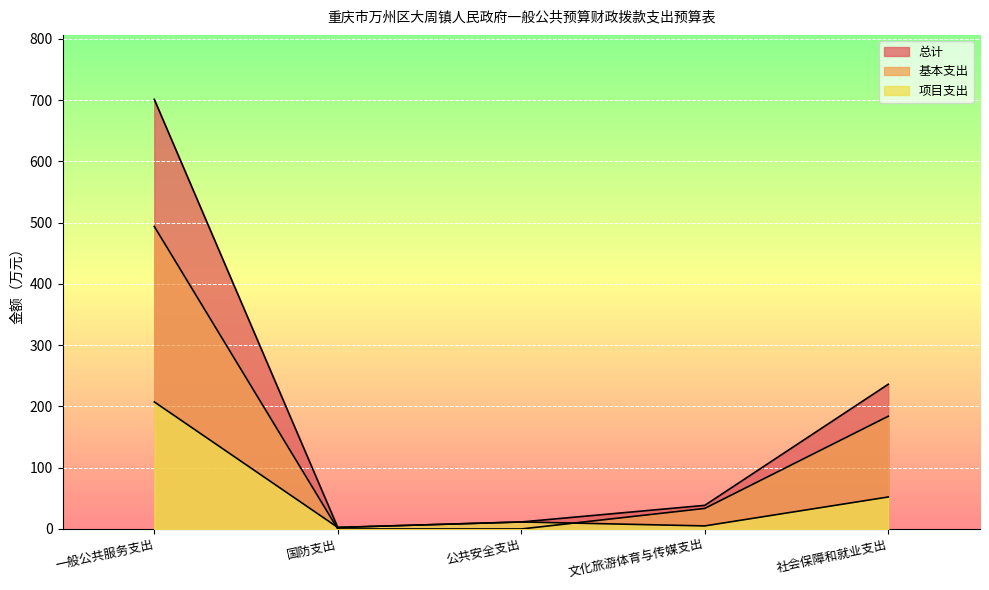

How many values in the 基本支出 series exceed 33?

3